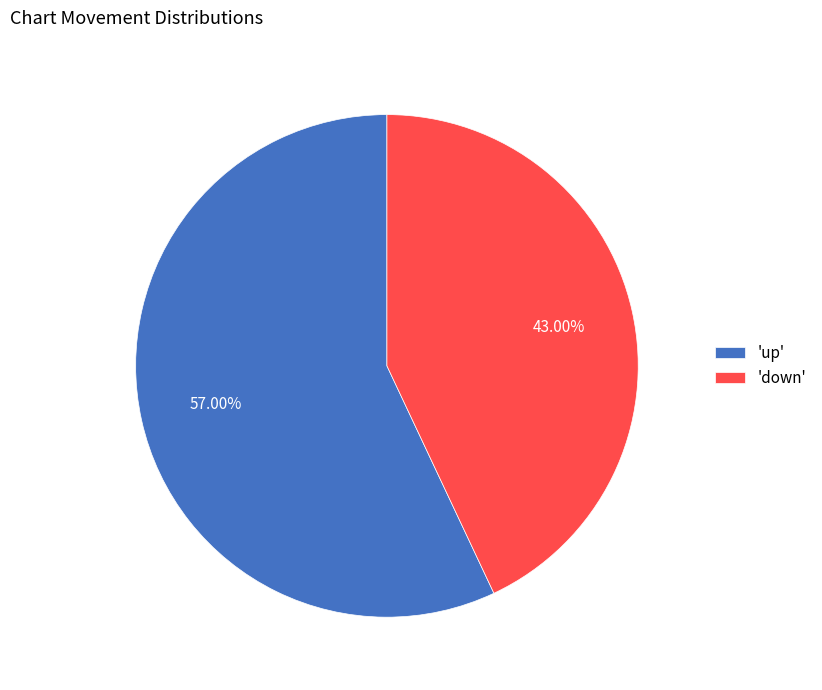

Which category accounts for the majority?

'up'